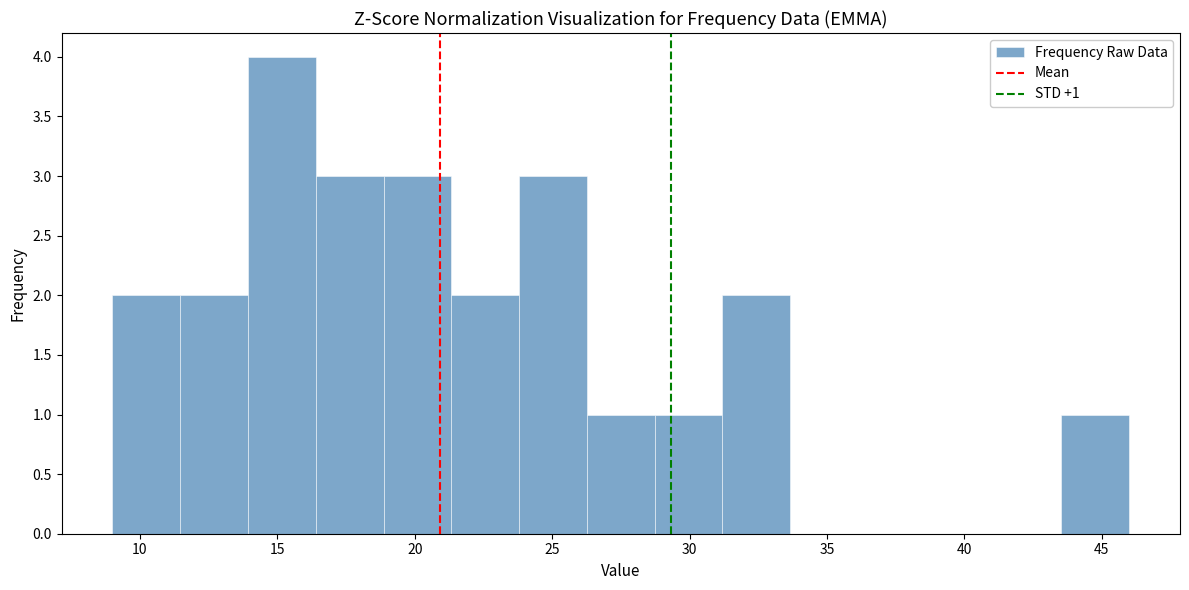

Over which range of the x-axis is the bar tallest?

14.0 to 16.5